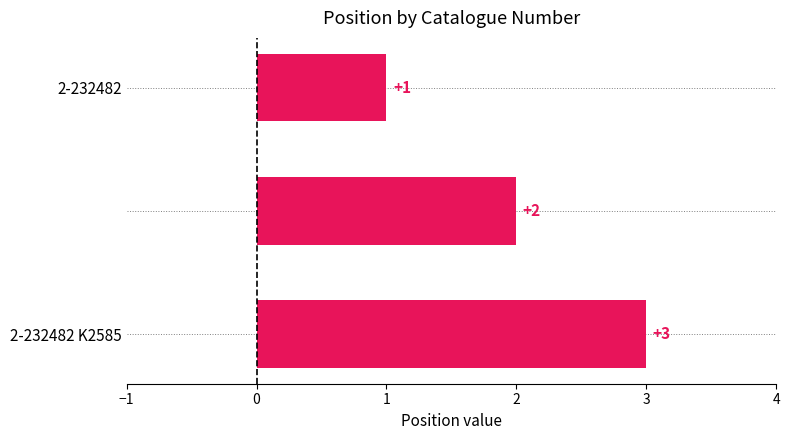

How many series are shown in this chart?

1